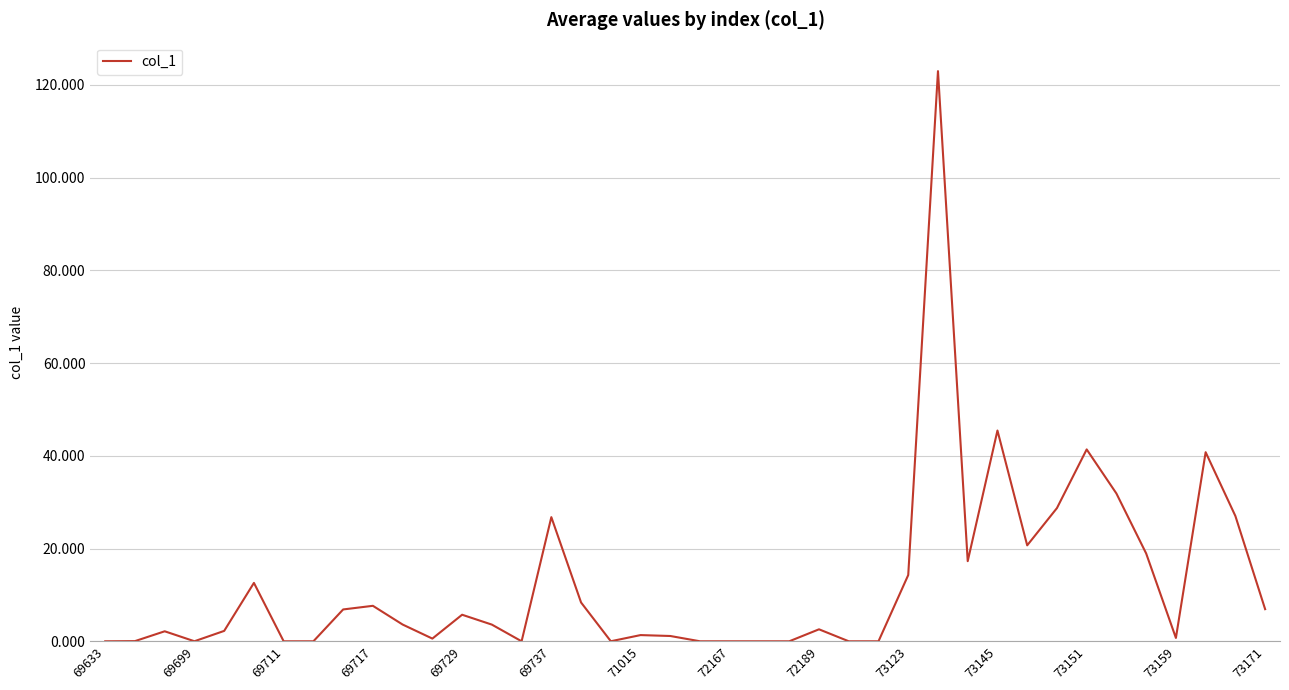

How many lines are shown in the chart?

1